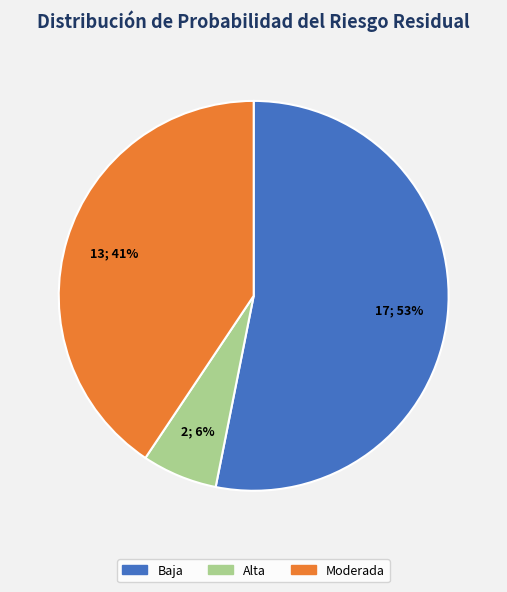

Is there any slice that represents more than half of the pie?

Yes